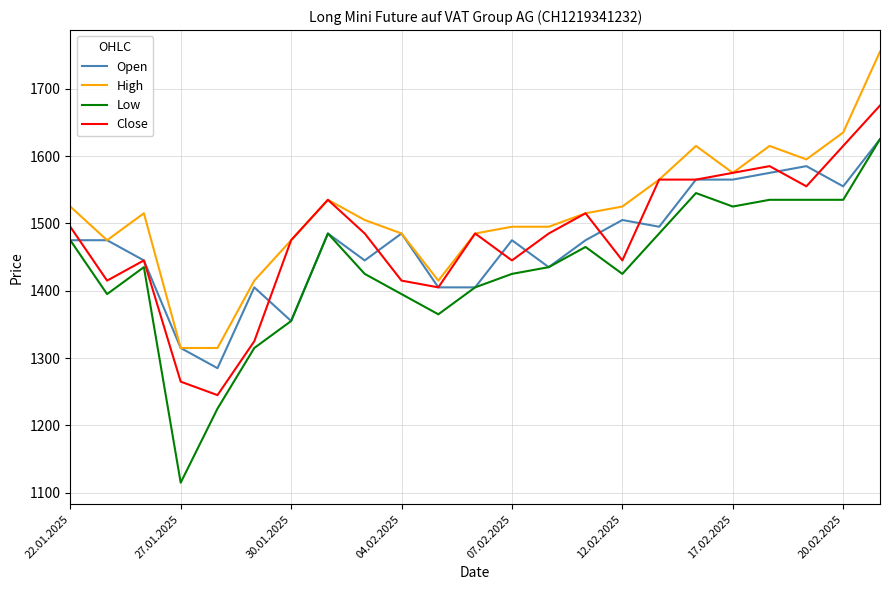

Which series has the largest range (max minus min)?

Low